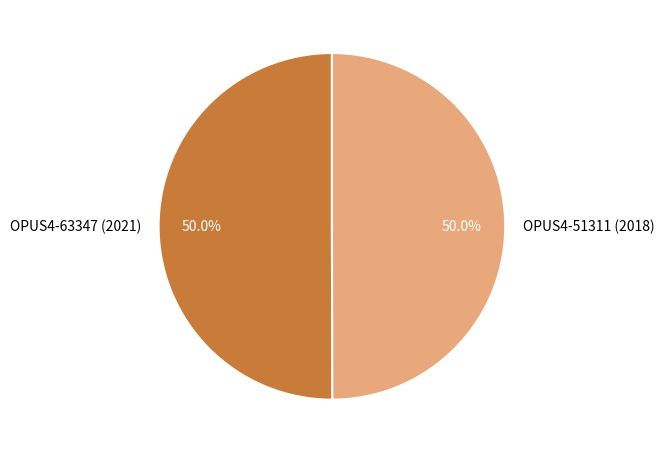

To the nearest percent, what is the combined percentage of OPUS4-63347 (2021) and OPUS4-51311 (2018)?

100%